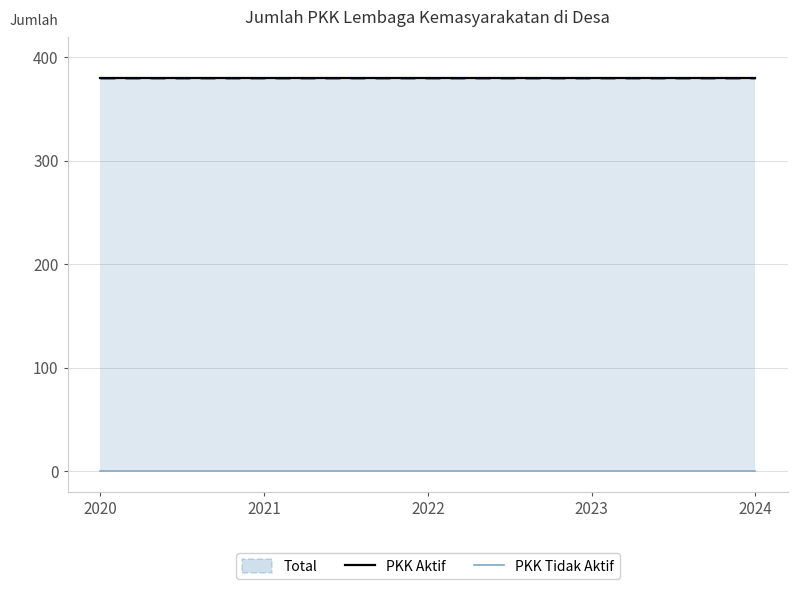

Is the value of Total at 2022 greater than the value of PKK Aktif at 2023?

No